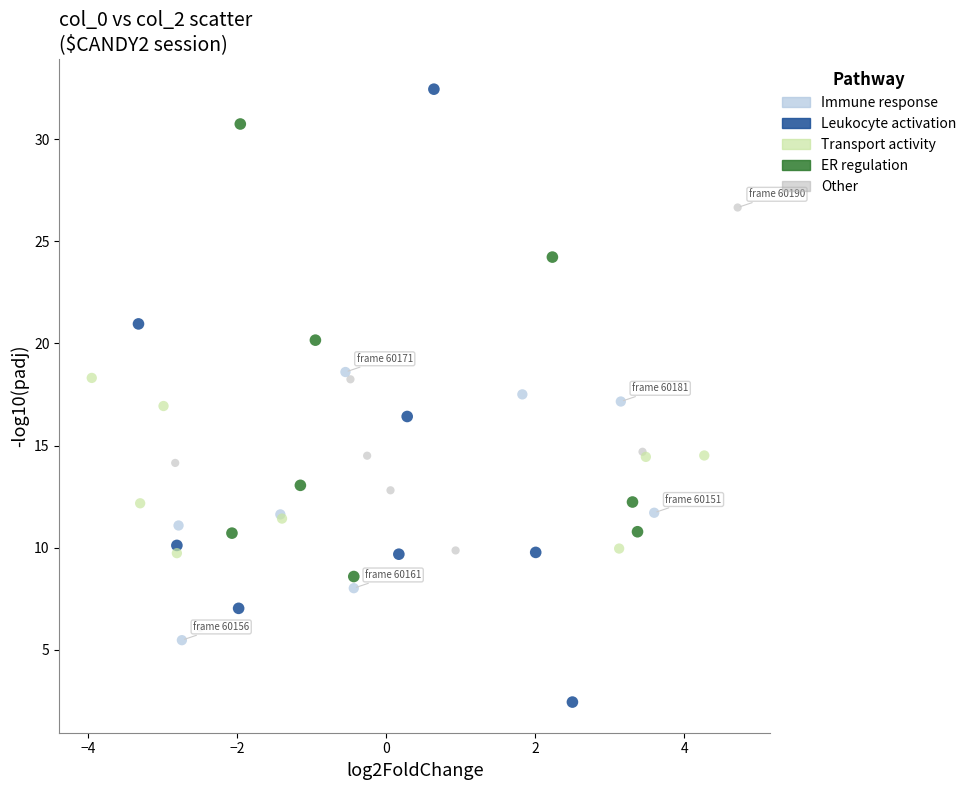

Which series contains the lowest Y value?

Leukocyte activation